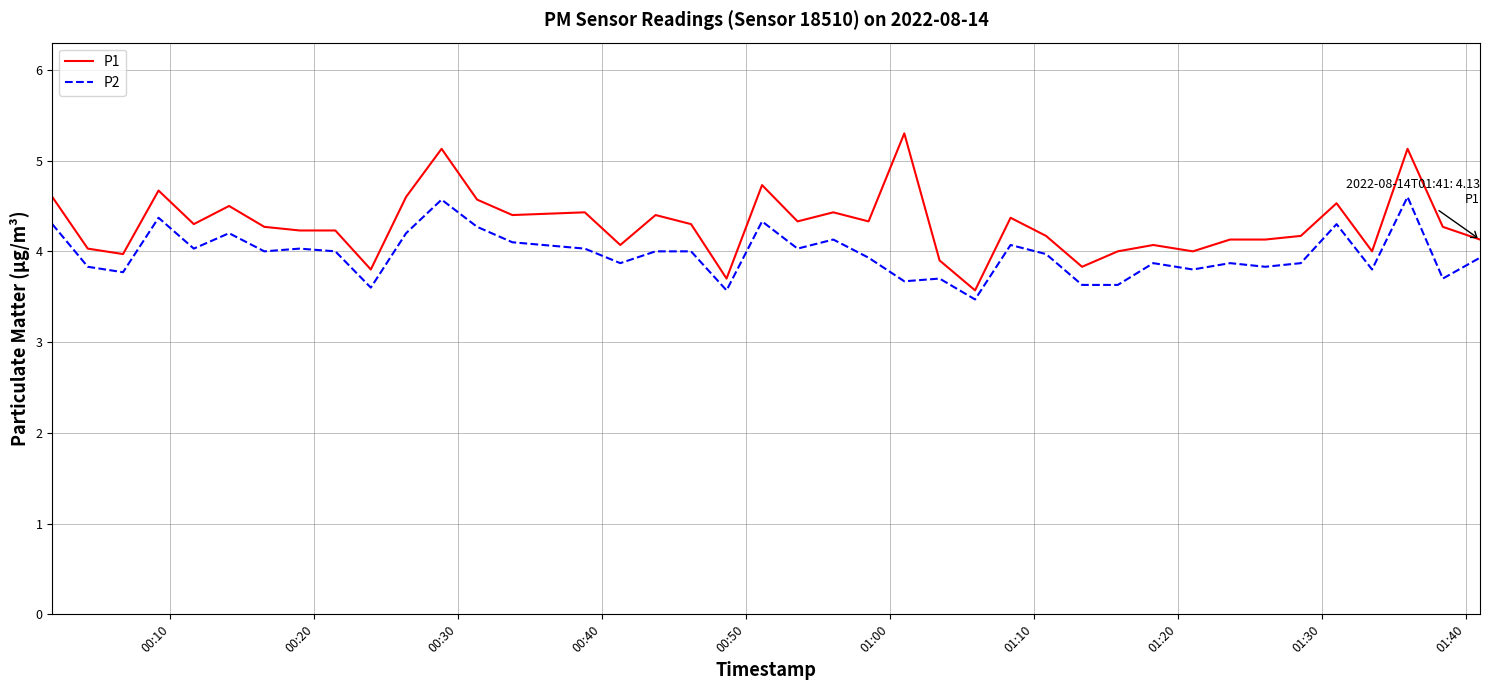

What is the sum of all P2 values?

158.9